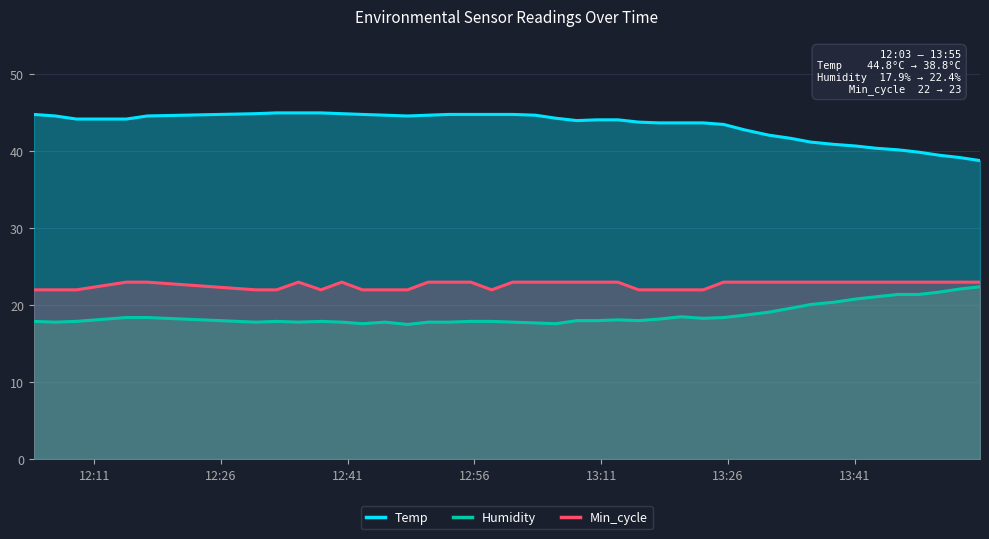

What is the smallest value displayed?

17.5